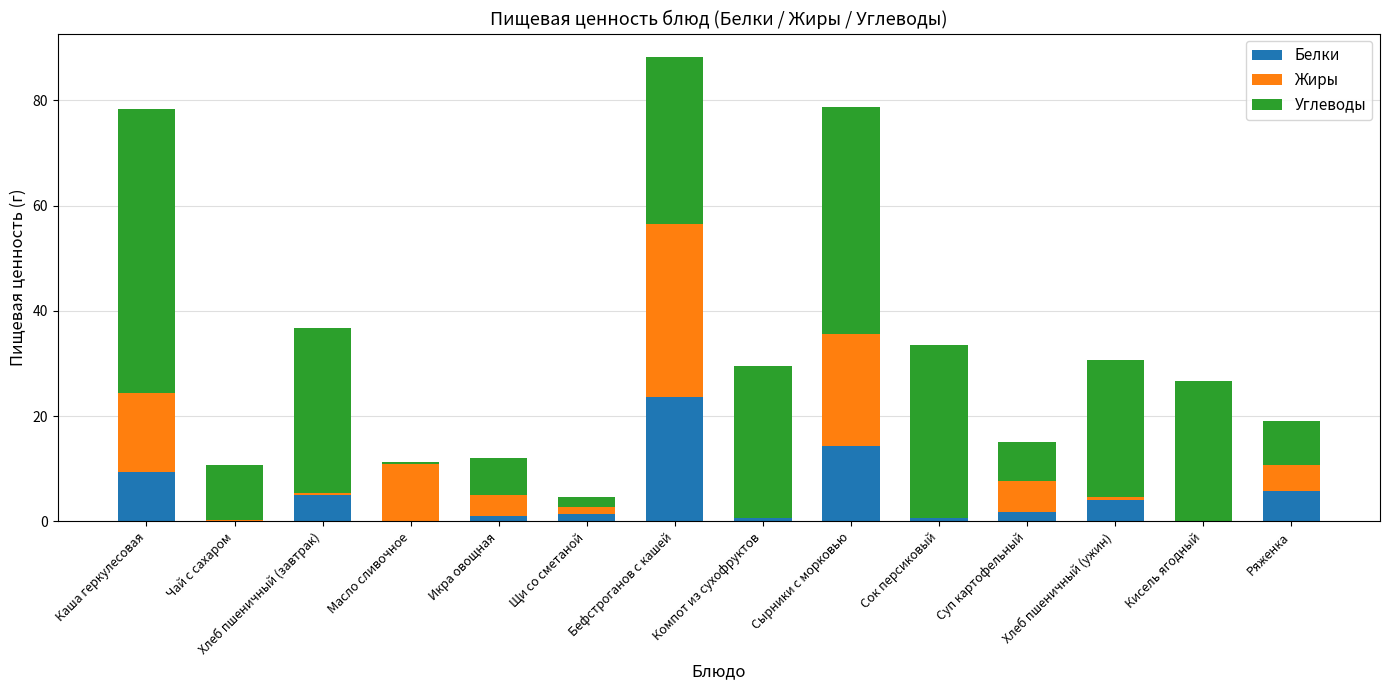

What is the sum of all Белки values?

68.0